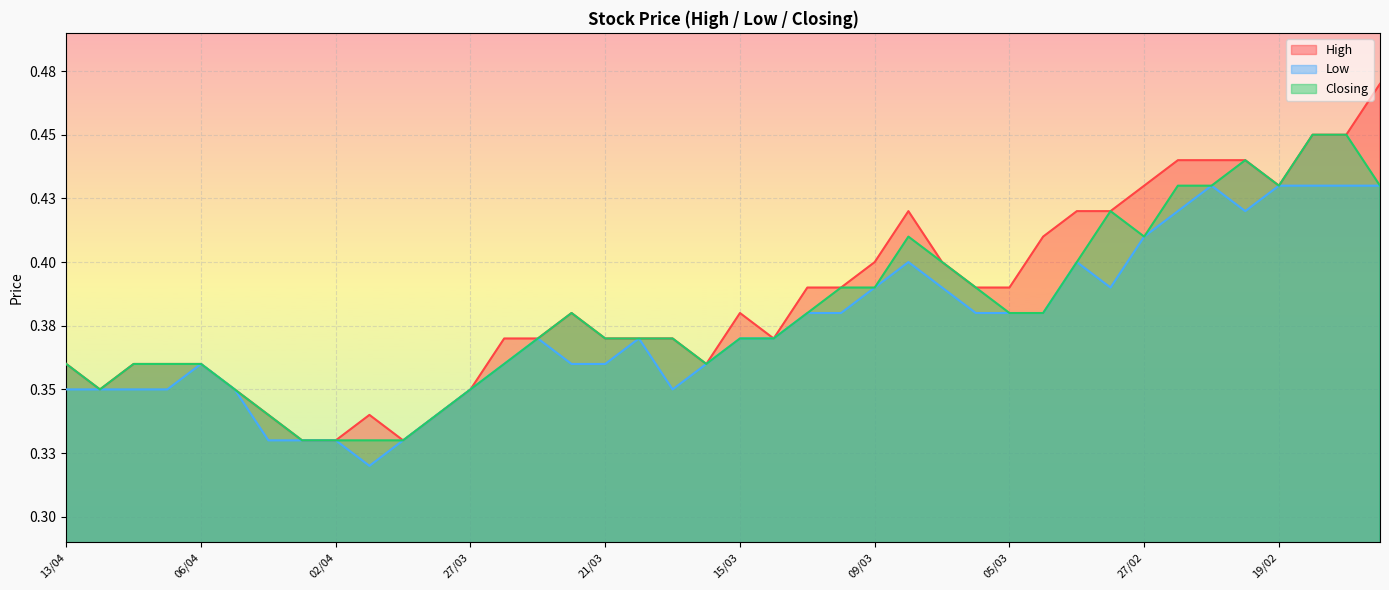

What position from the left is 27/03?

13